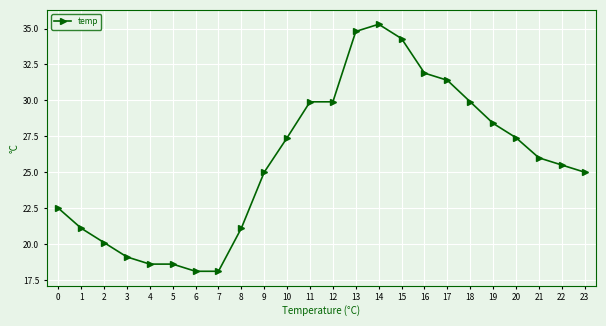

How many data points does each series have?

24